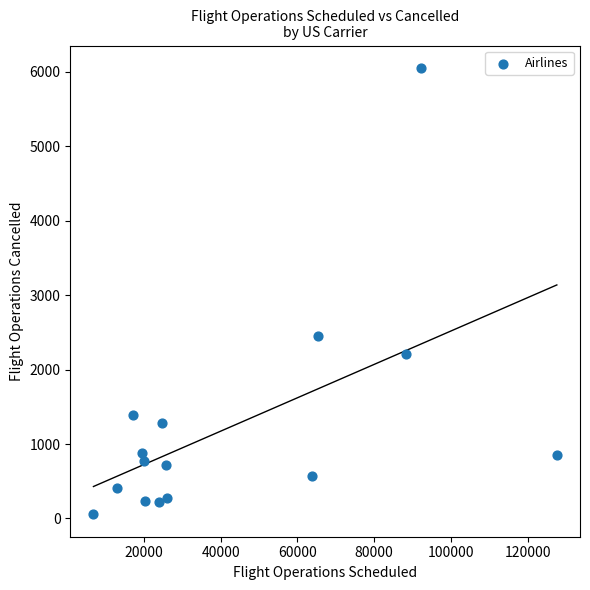

What Y value in the scatter plot is closest to 3054?

2452